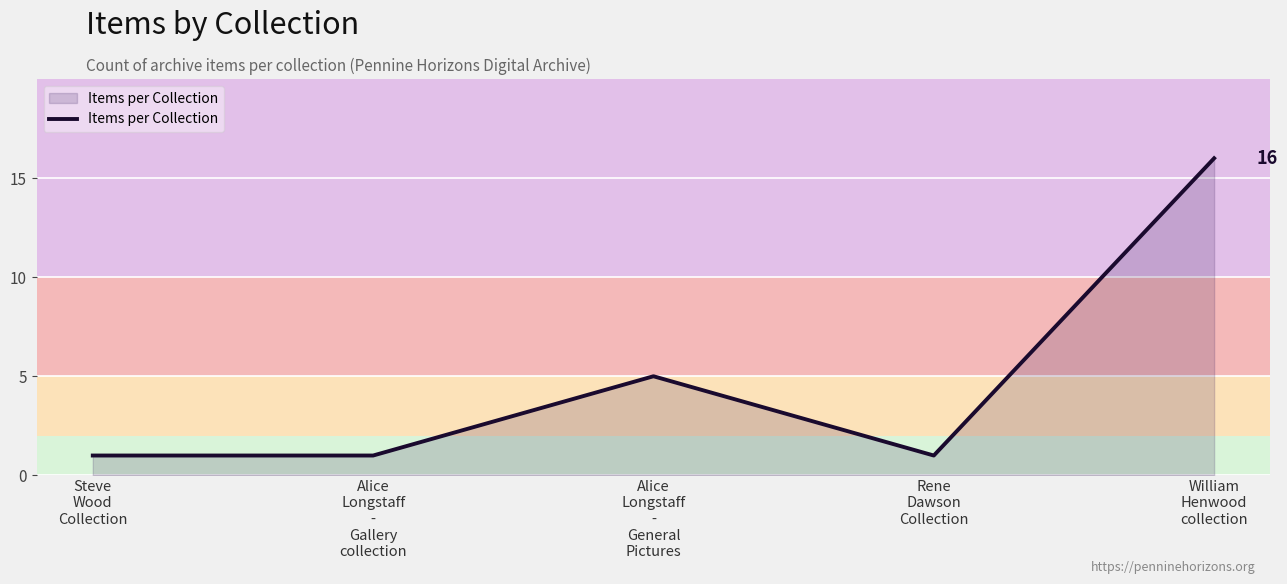

What is the greatest value displayed?

16